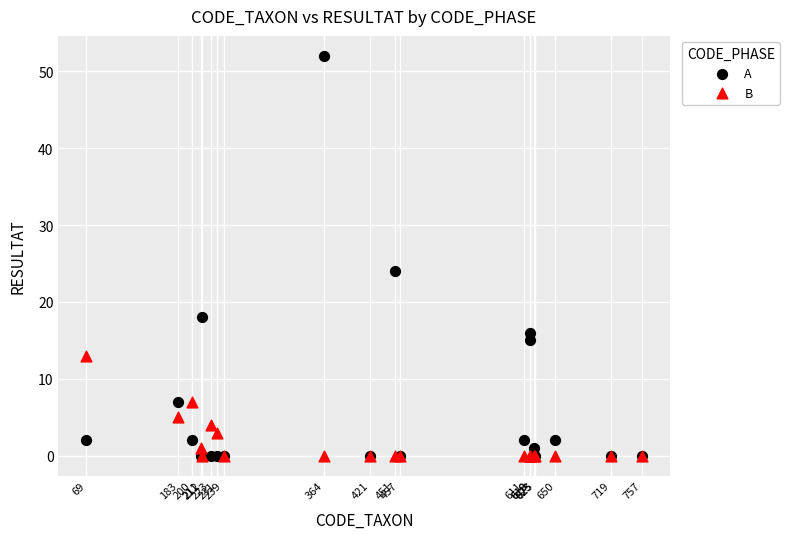

In the A series, what Y value is closest to 26?

24